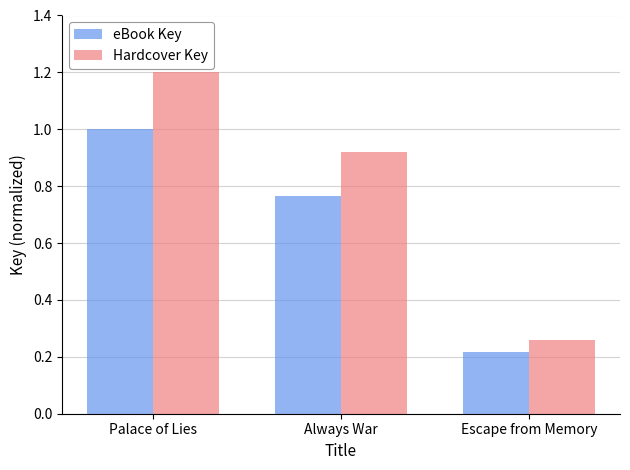

At which label is eBook Key closest to 0?

Escape from Memory